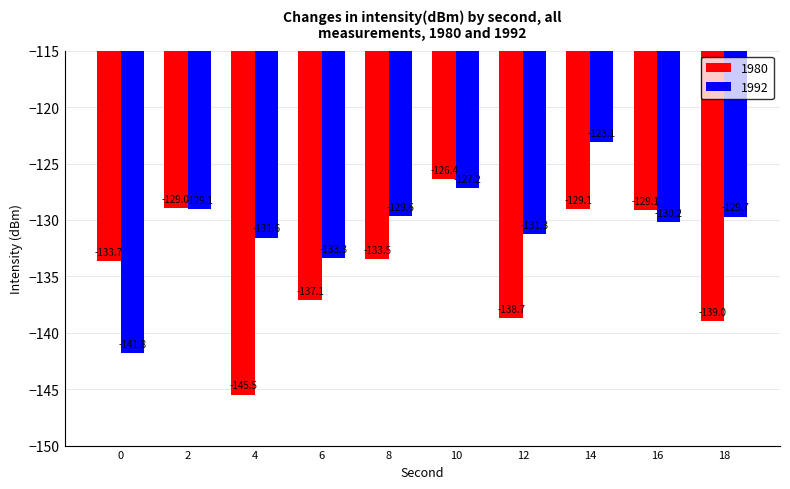

Between 10 and 14, which series saw the biggest shift?

1992